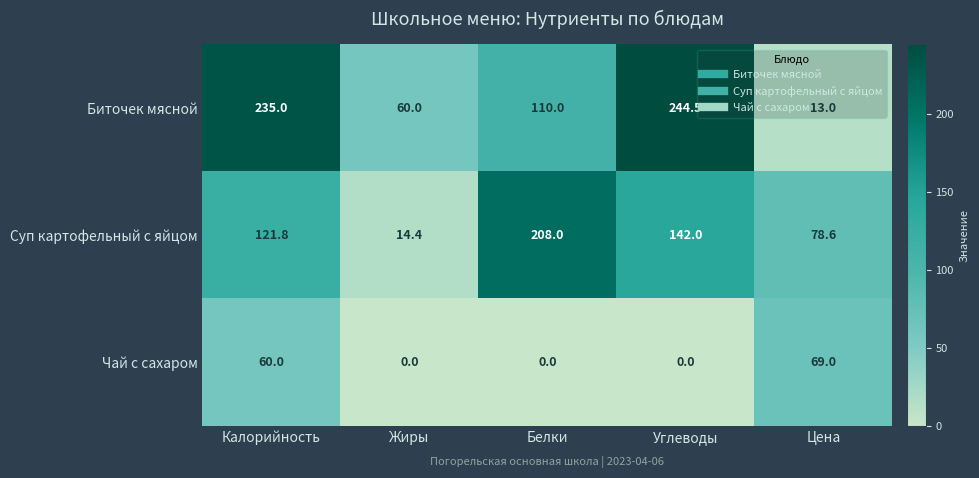

At how many categories does at least one series exceed 6?

5